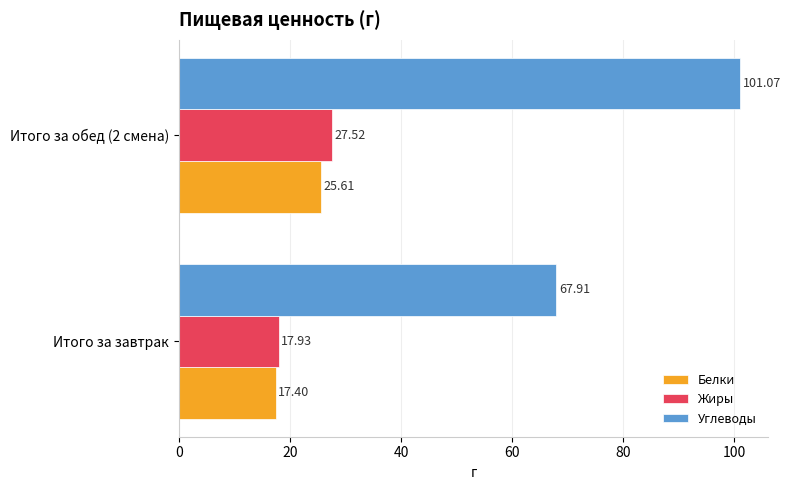

At how many categories does at least one series exceed 55?

2